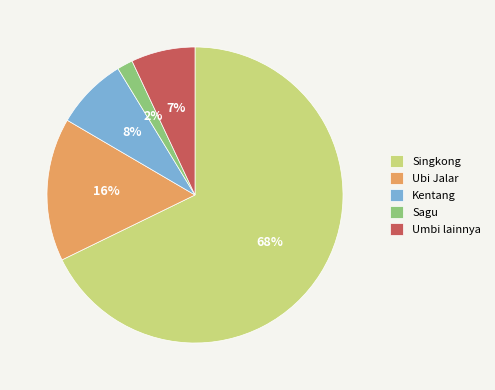

Is there a majority slice in this chart?

Yes